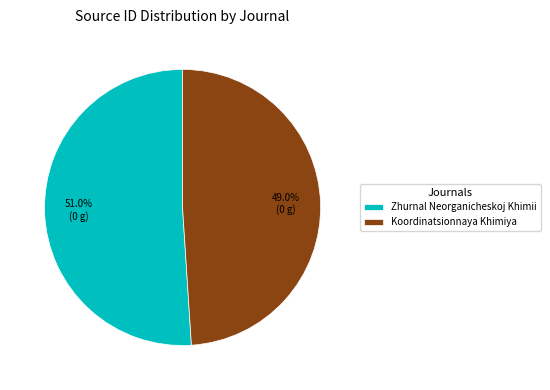

What is the ratio of the value at Zhurnal Neorganicheskoj Khimii to the value at Koordinatsionnaya Khimiya?

1.0